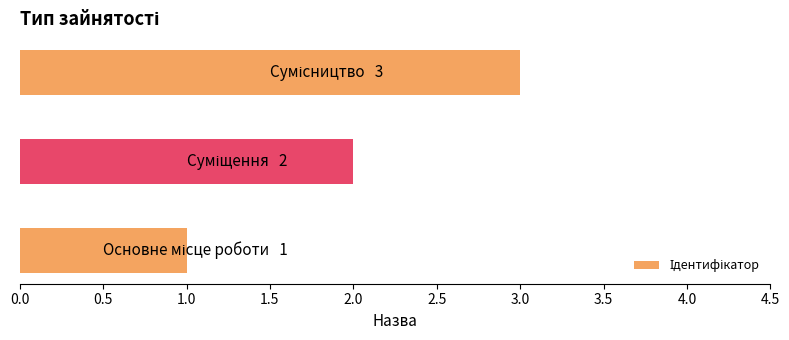

How many values are between 1 and 3?

3